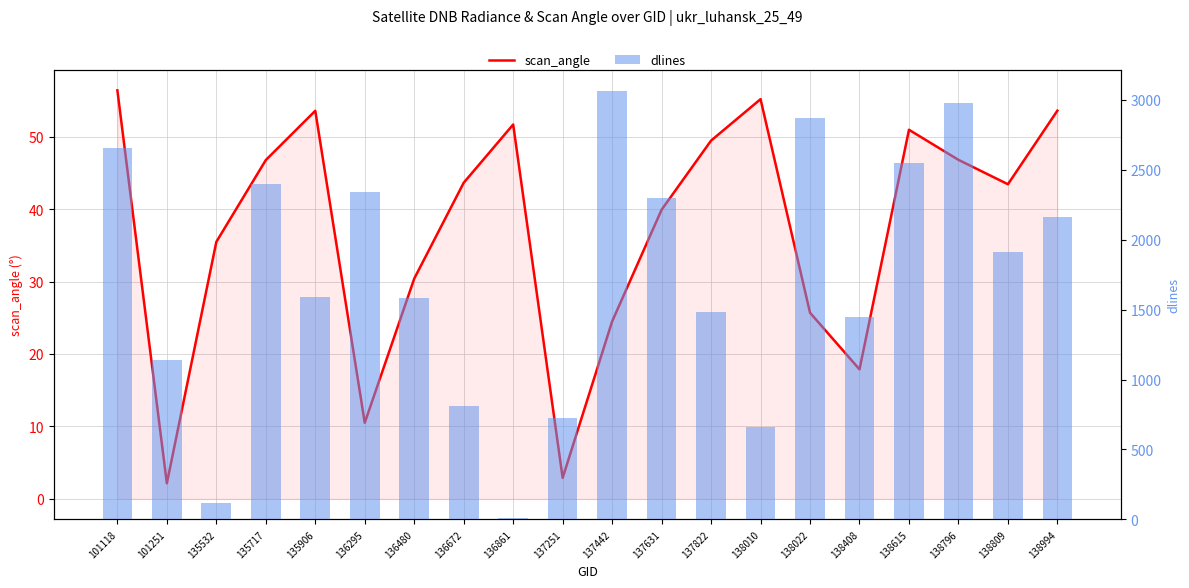

Rank the categories by dlines value from highest to lowest.

137442, 138796, 138022, 101118, 138615, 135717, 136295, 137631, 138994, 138809, 135906, 136480, 137822, 138408, 101251, 136672, 137251, 138010, 135532, 136861